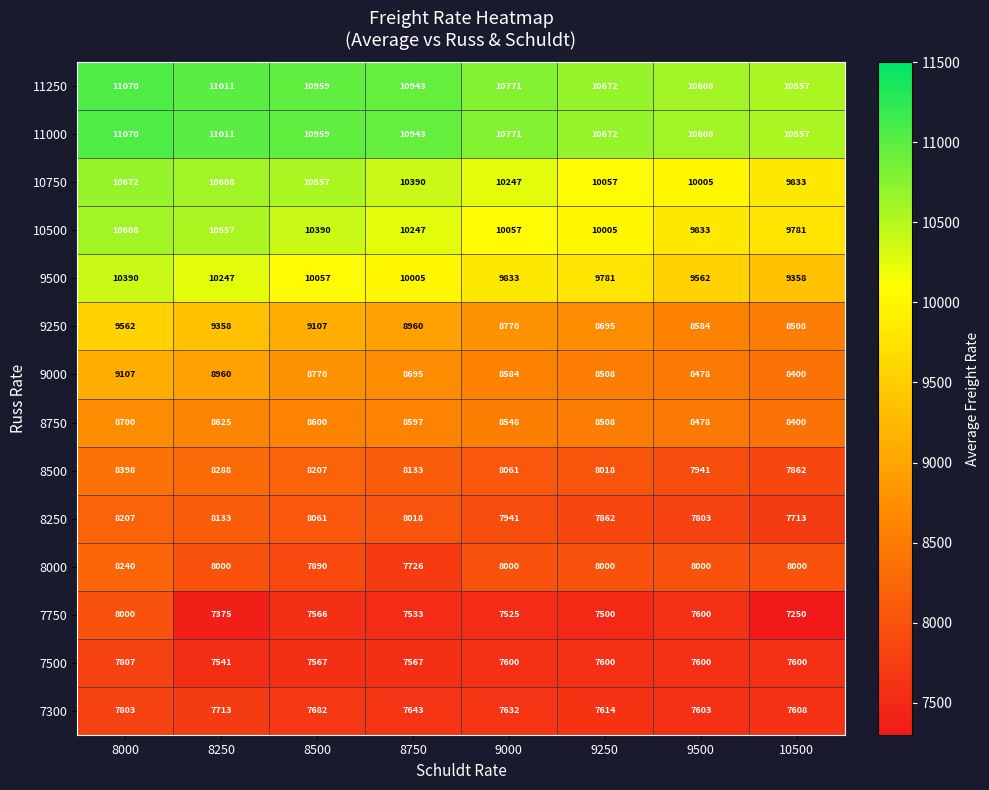

The value of 10500 at 8250 is 4191. True or false?

False